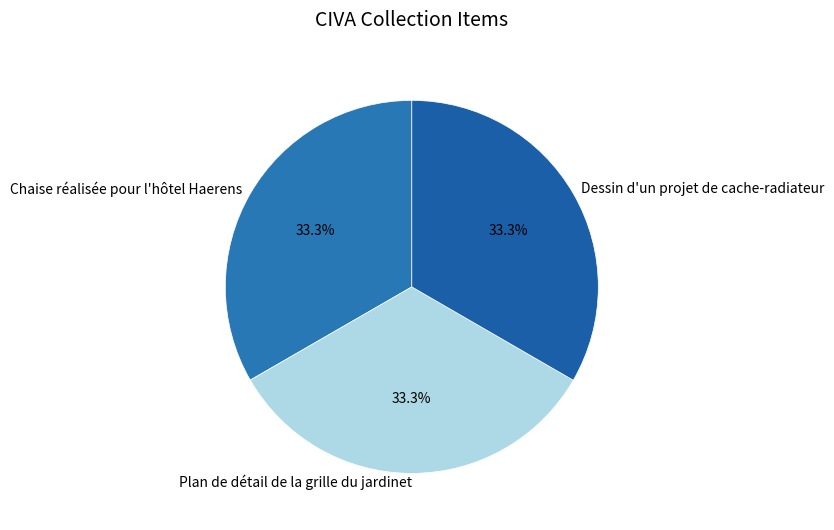

True or false: Dessin d'un projet de cache-radiateur accounts for 24% of the total.

False